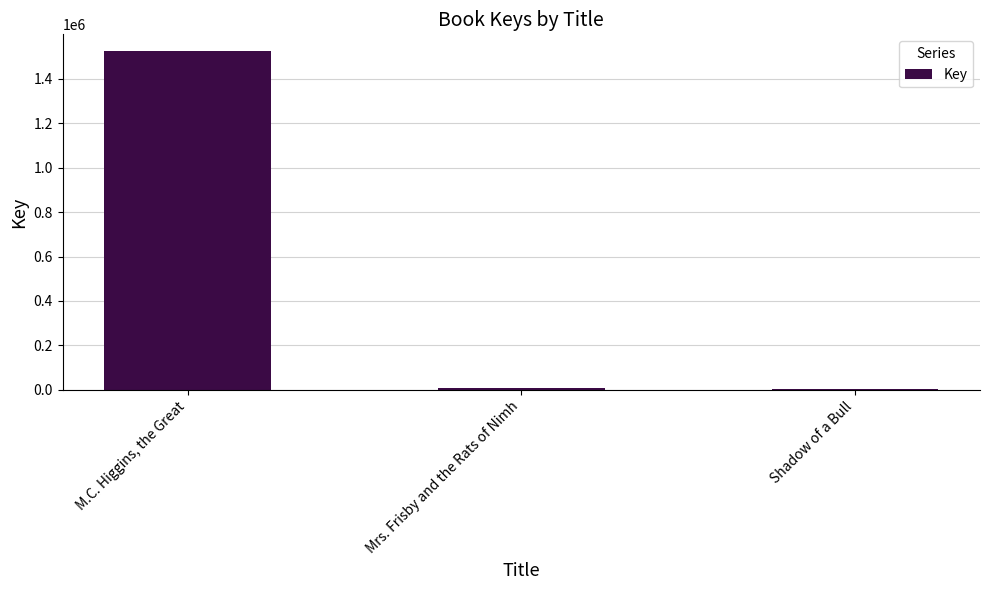

What is the average value?

512055